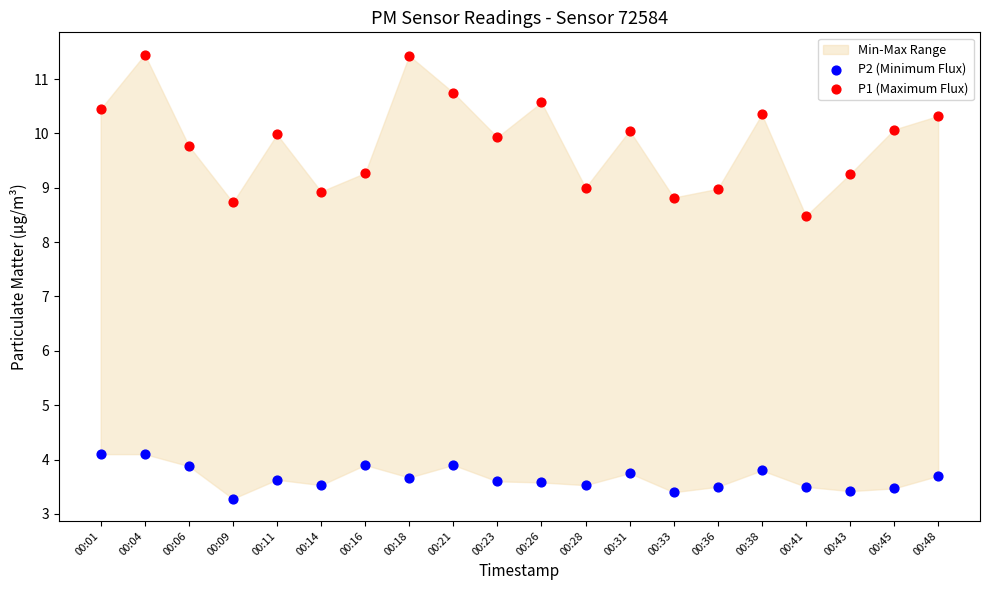

In the P2 (Minimum Flux) series, what Y value is closest to 3?

3.3